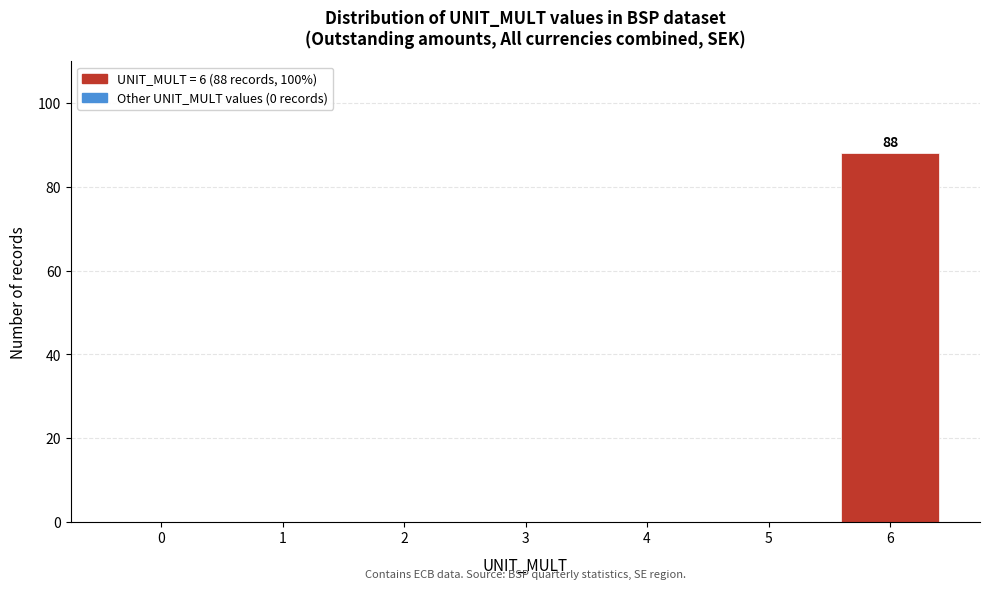

Reading right to left, what are all the values shown in this chart?

6=88	5=0	4=0	3=0	2=0	1=0	0=0